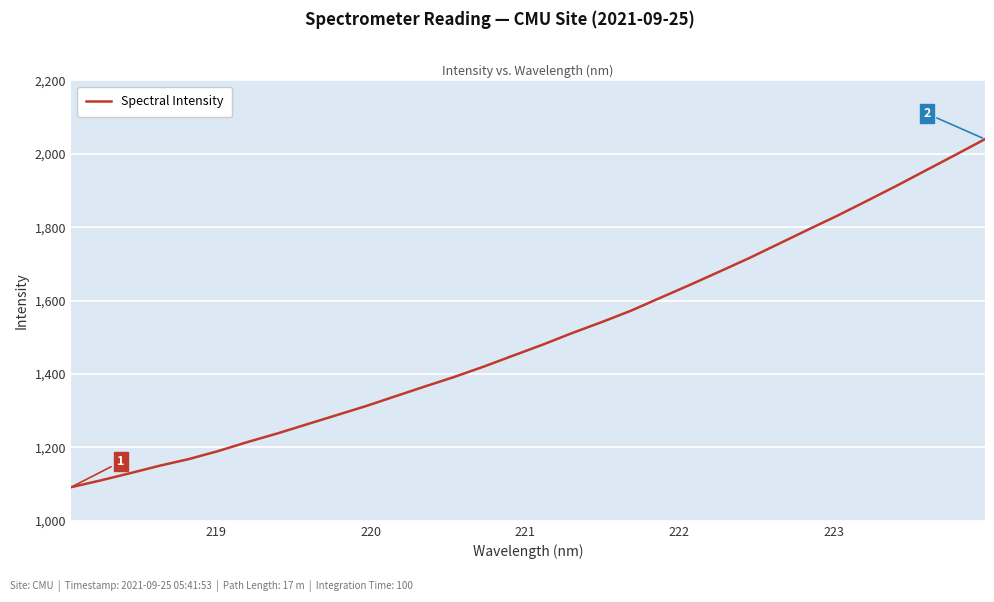

What is the difference between the maximum and minimum values?

948.3